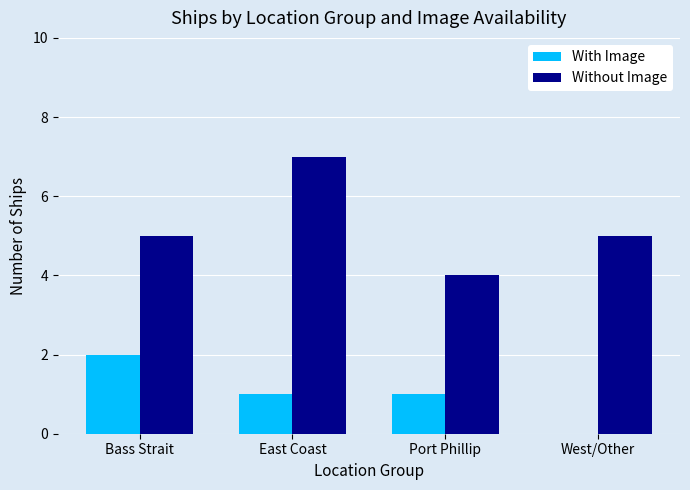

True or false: Without Image has a value of 4 at Port Phillip.

True